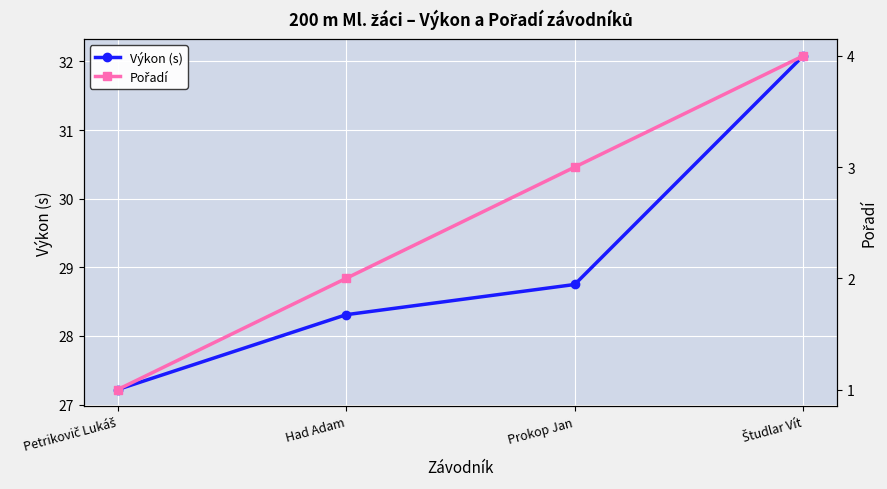

How many lines are shown in the chart?

2